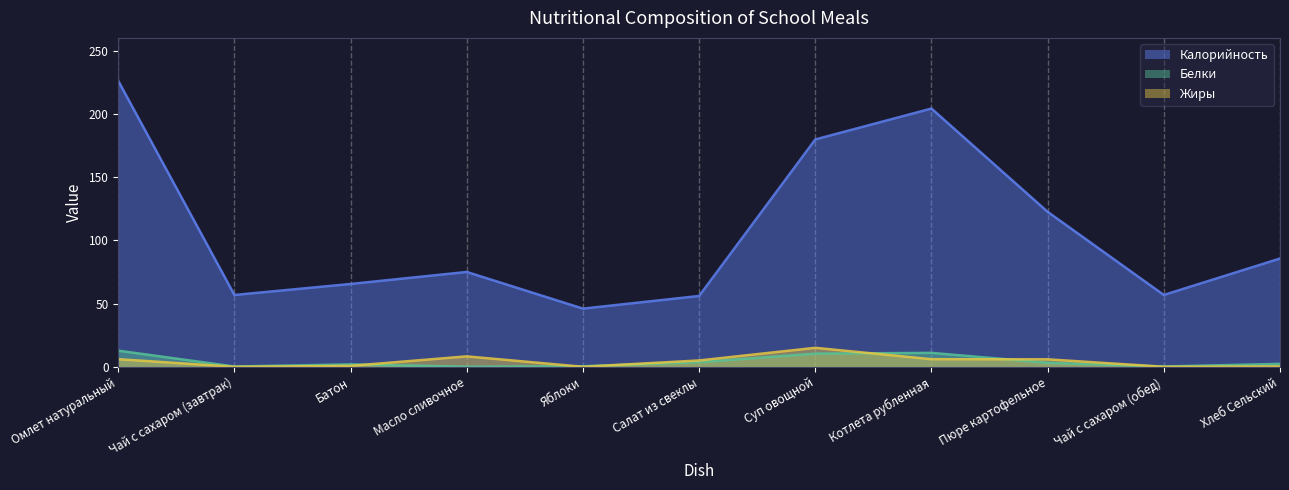

How many values in the Белки series are below 2?

5